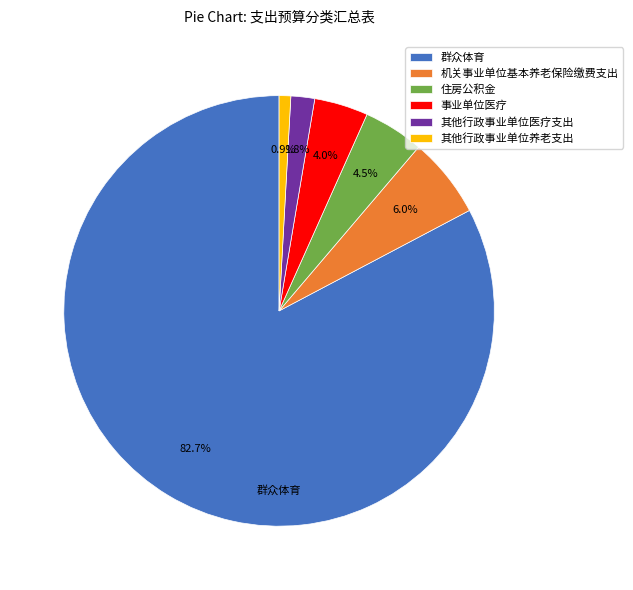

How many slices are in this pie chart?

6